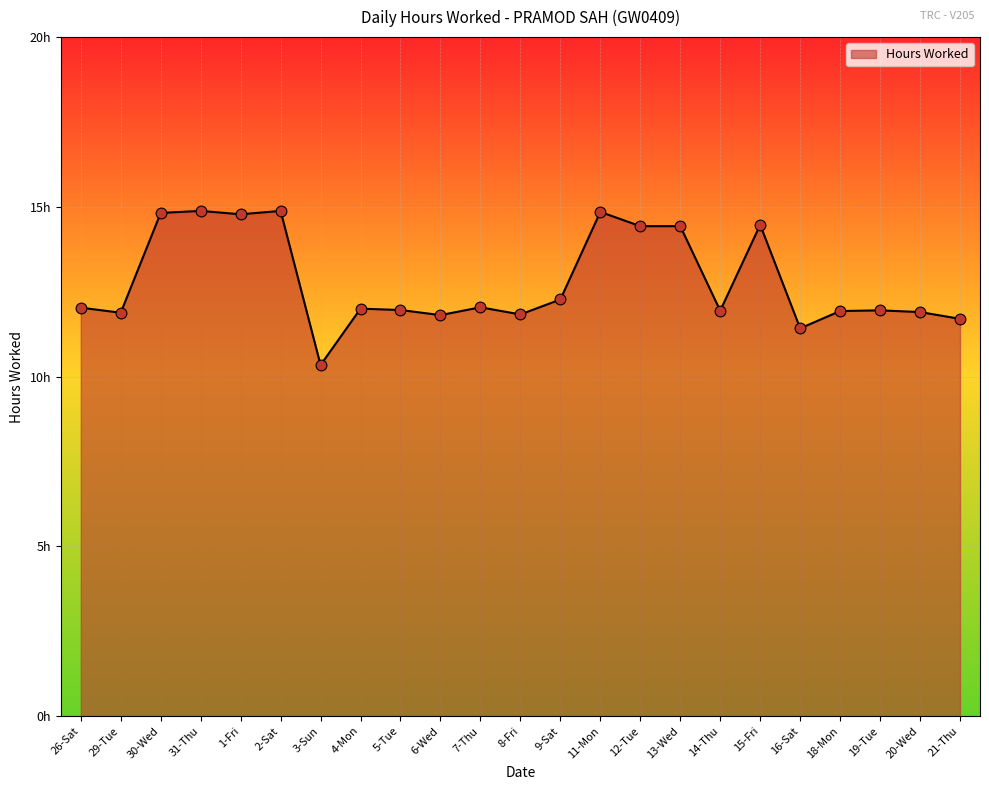

What is the change in value from 1-Fri to 3-Sun?

-4.4